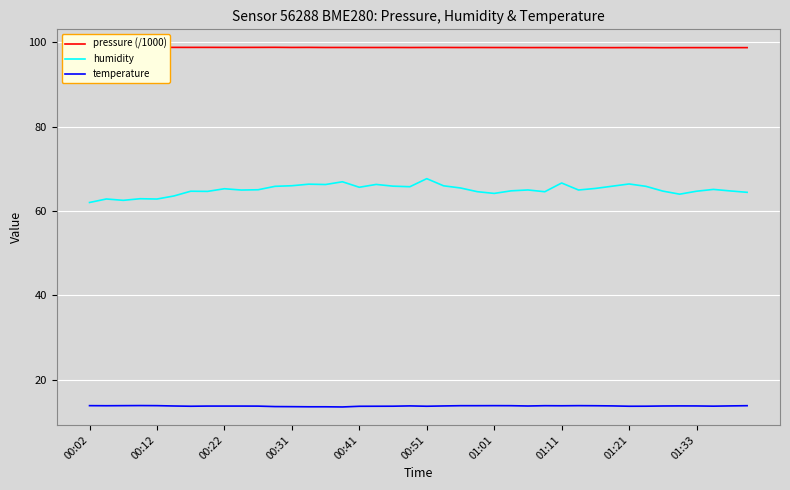

The value of temperature at 00:02 is 4.6. True or false?

False